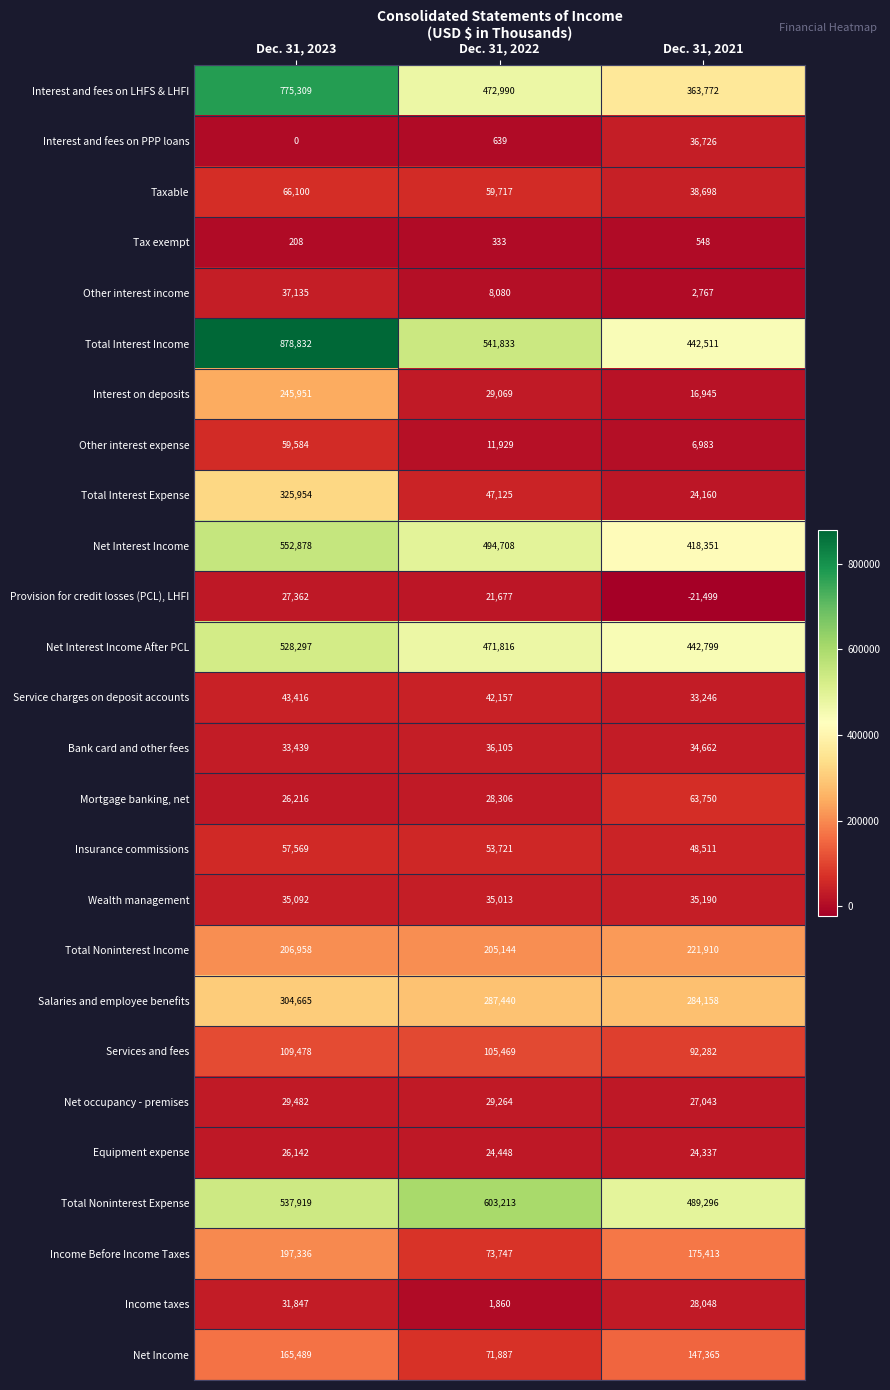

What is the difference between the Mortgage banking, net values at Dec. 31, 2022 and Dec. 31, 2021?

35444